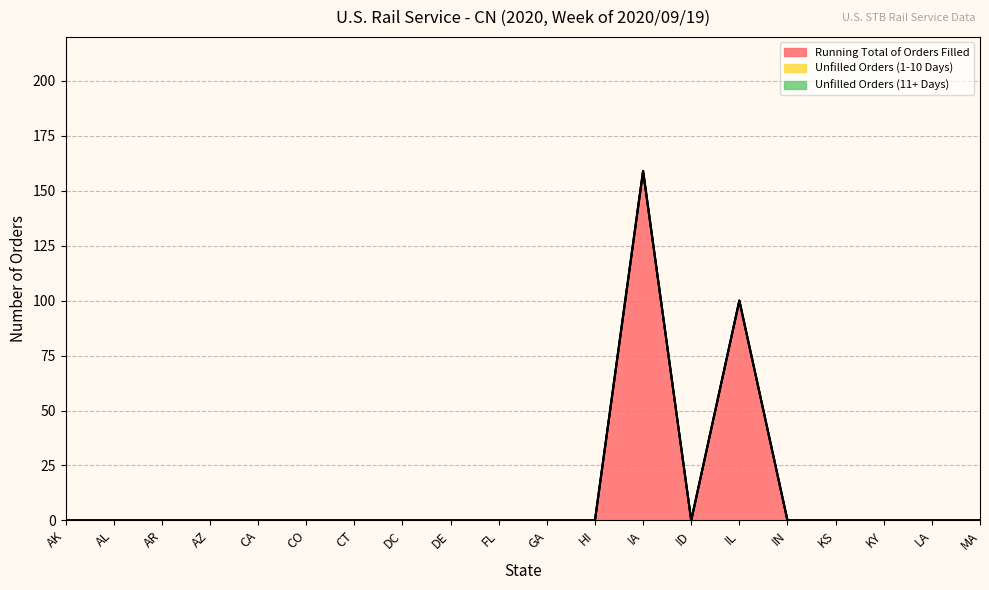

How many values in Running Total of Orders Filled are above zero?

2